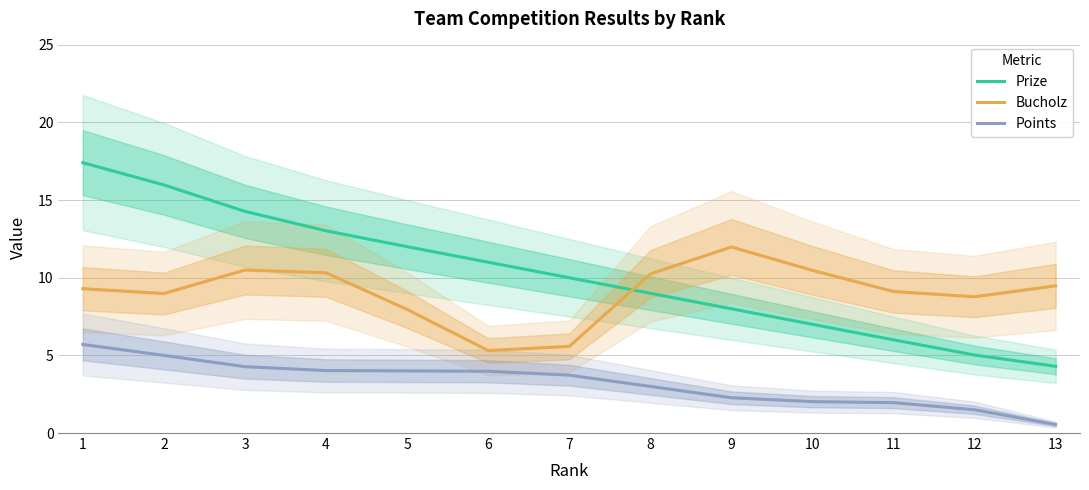

What is the sum of the Points values at 11 and 6?

5.9